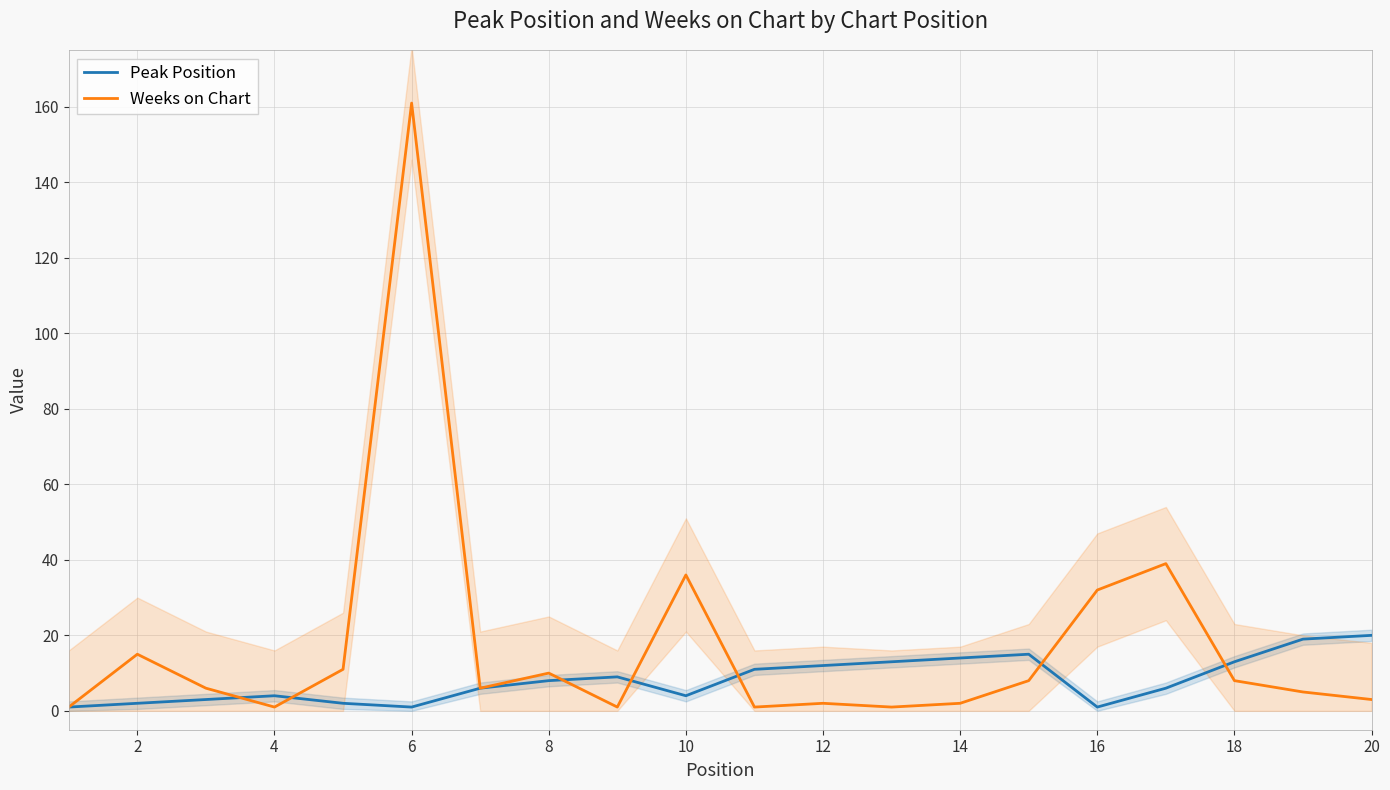

Is the value of Peak Position at 10 greater than the value of Weeks on Chart at 2?

No